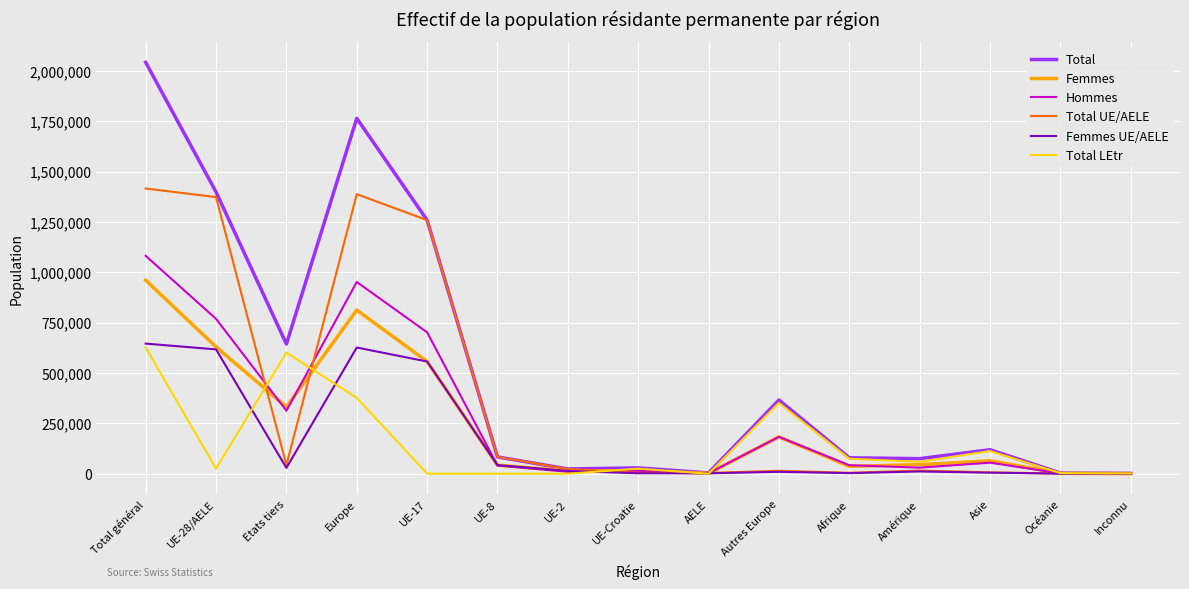

The value of Hommes at Total général is 1081468. True or false?

True